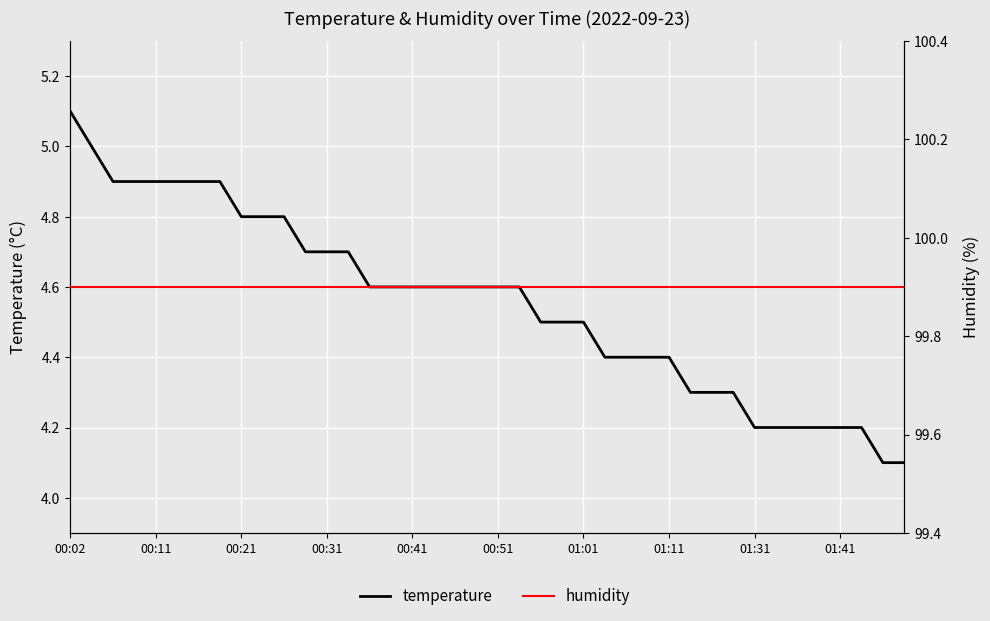

What is the approximate value of temperature at 35?

4.2